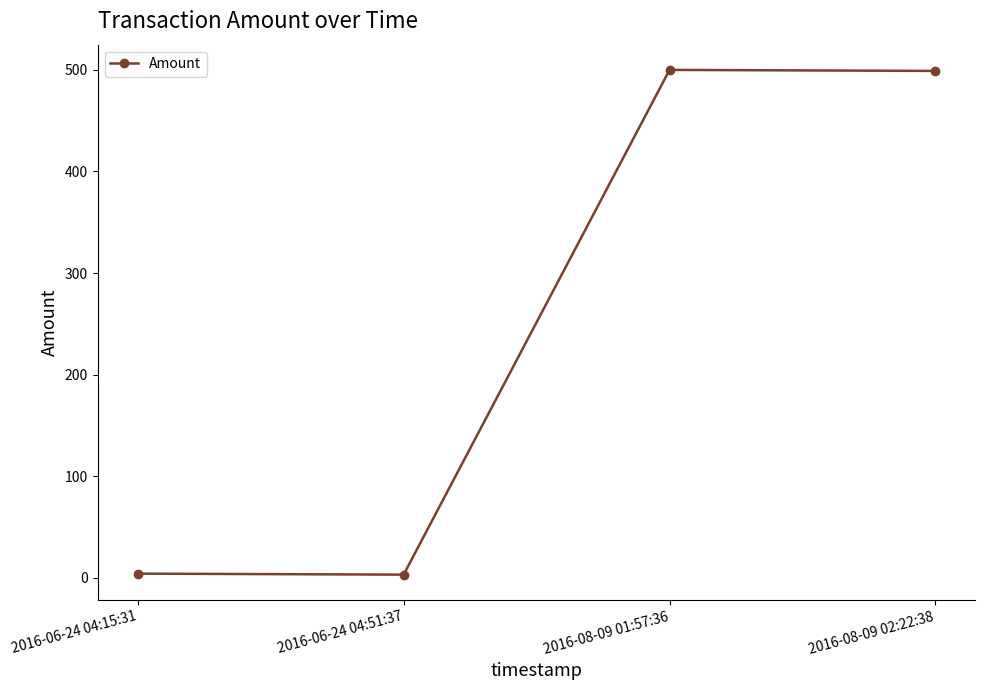

True or false: the data shows 500 at 2016-08-09 01:57:36.

True